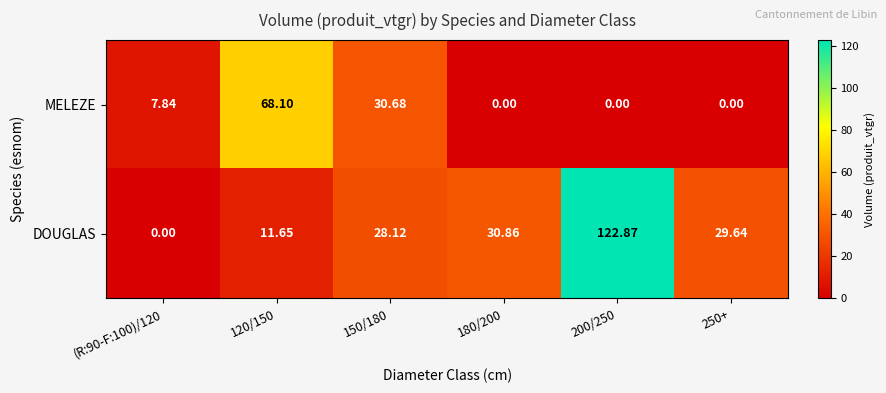

Which series changed the most between 120/150 and 250+?

MELEZE